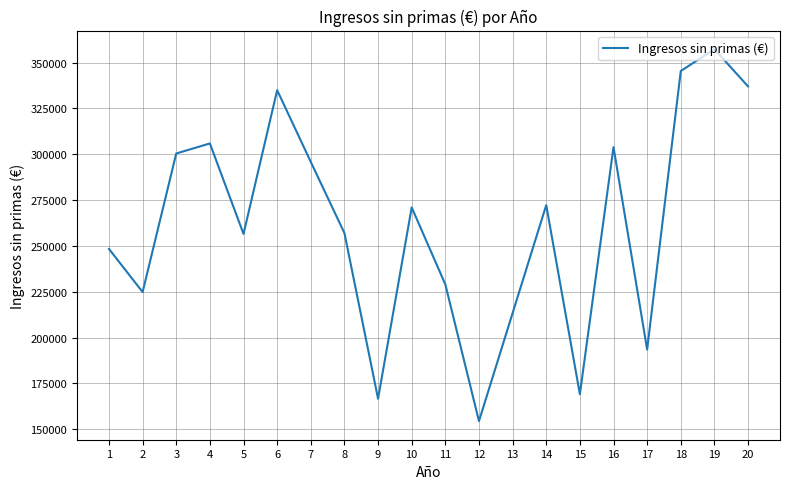

What is the difference between the maximum and minimum values?

202930.1